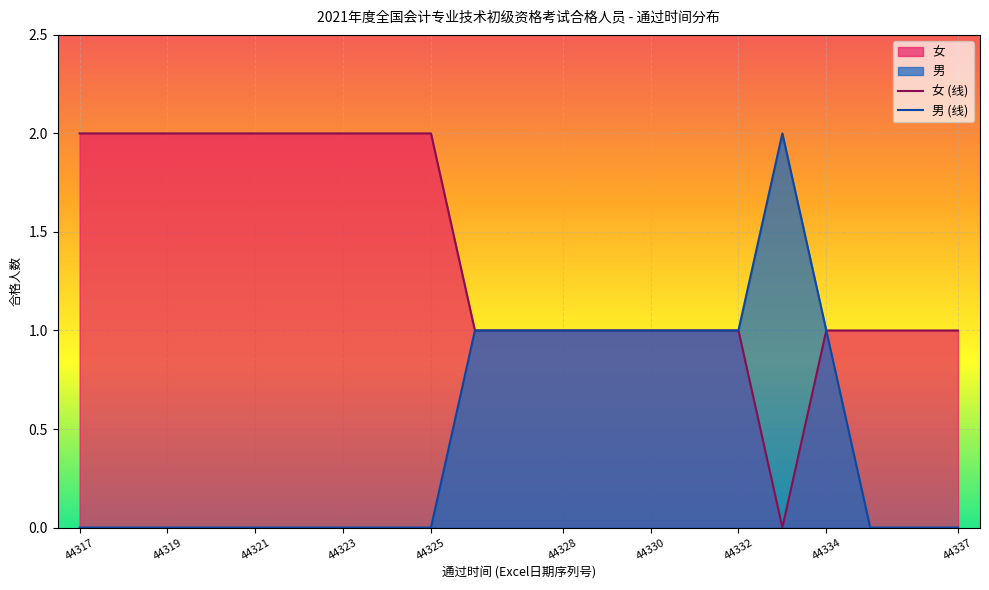

Which category has the lowest value in the 男 (线) series?

44317